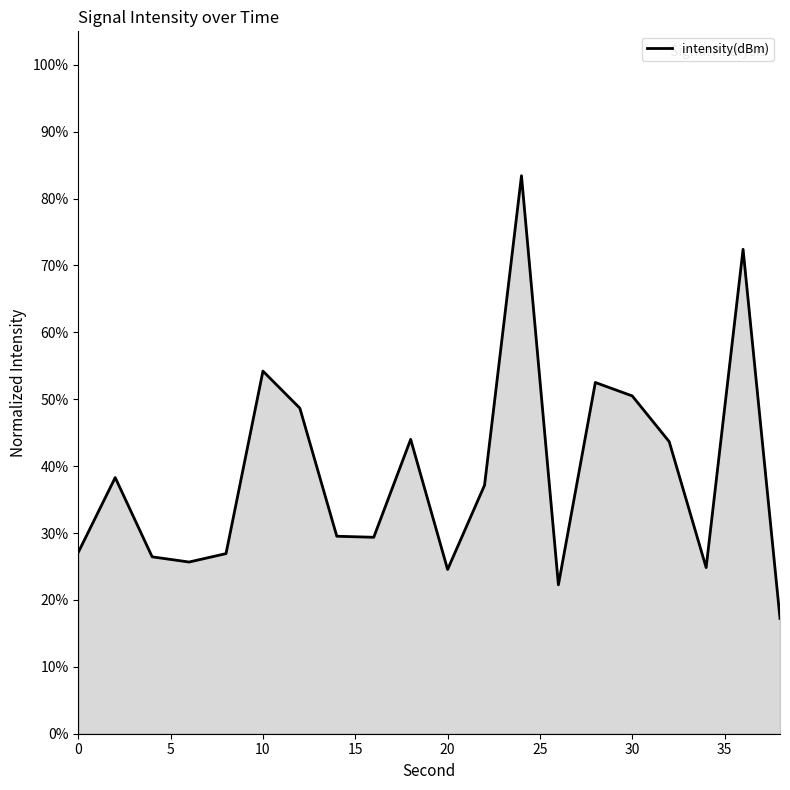

What is the maximum value shown in the chart?

83.4